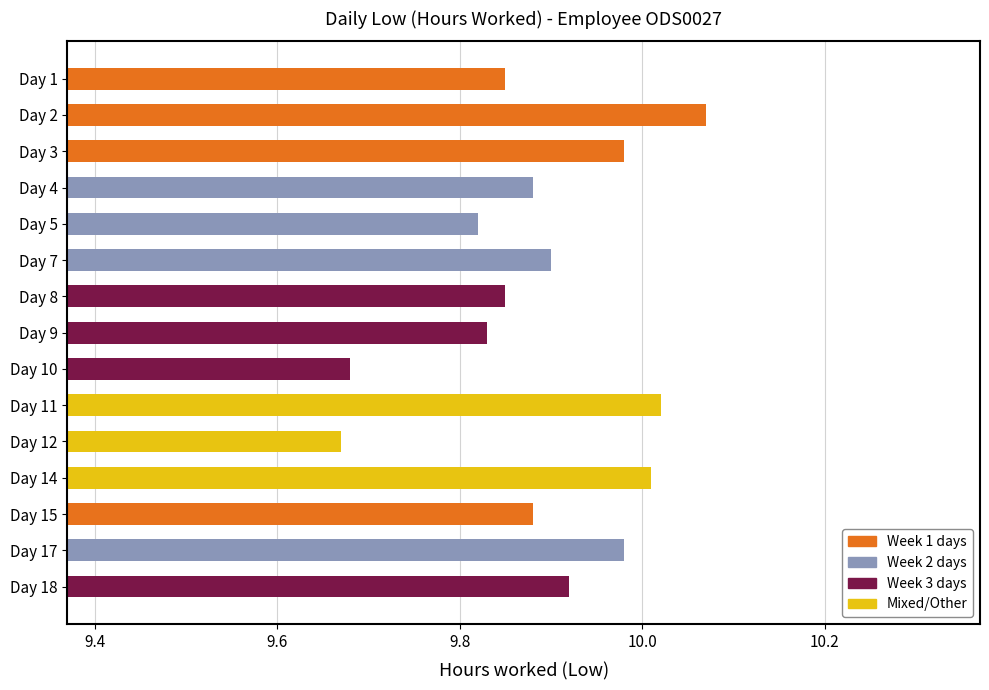

What is the ratio of the value at Day 2 to the value at Day 17?

1.0